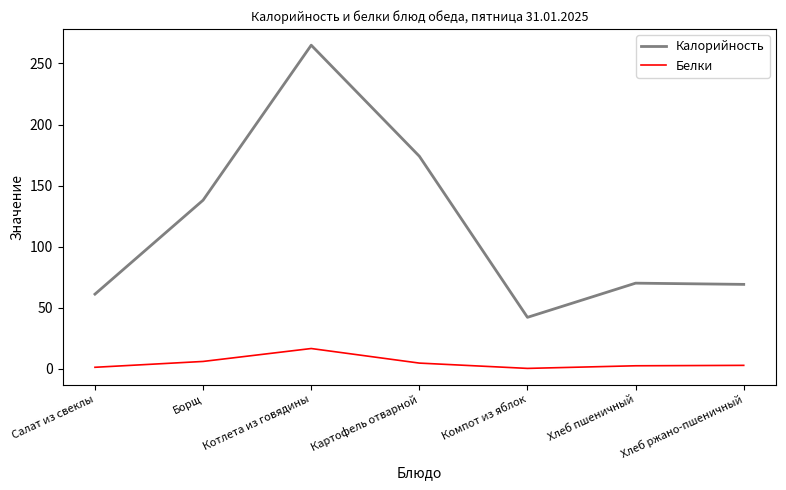

Where does the Калорийность series first go above 70?

Борщ